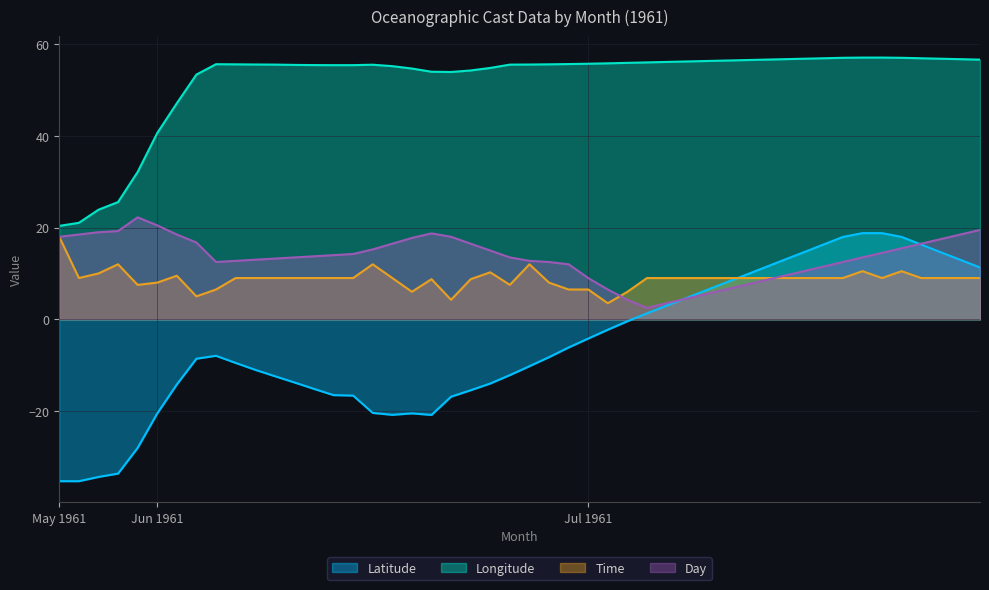

What is the minimum value shown in the chart?

-35.3